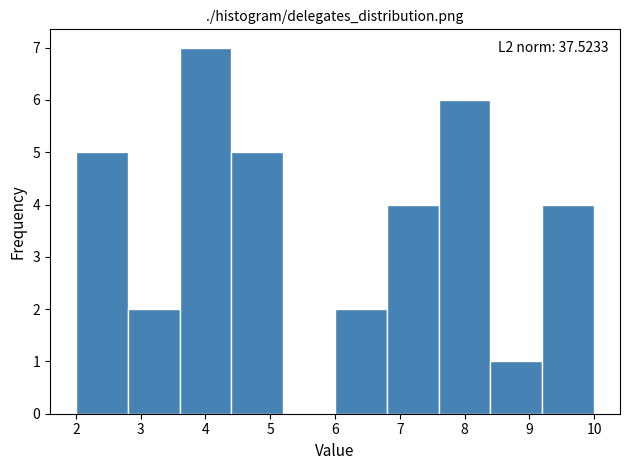

Over which range of the x-axis is the bar tallest?

3.6 to 4.4